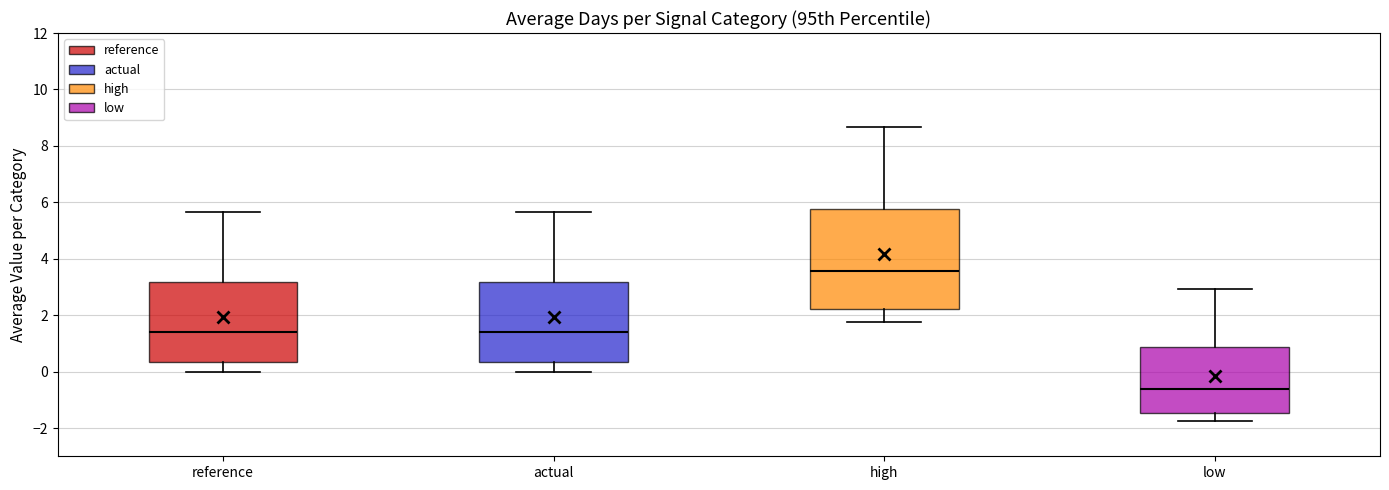

Reading left to right, read every box against the y-axis: the position of its median line, the range the box covers, and the ends of its whiskers. The values are not printed on the chart, so give them approximately, as read against the axis.

reference: median 1.4, box 0.4 to 3.2, whiskers 0.0 to 5.6
actual: median 1.4, box 0.4 to 3.2, whiskers 0.0 to 5.6
high: median 3.6, box 2.2 to 5.8, whiskers 1.8 to 8.6
low: median -0.6, box -1.4 to 0.8, whiskers -1.8 to 3.0